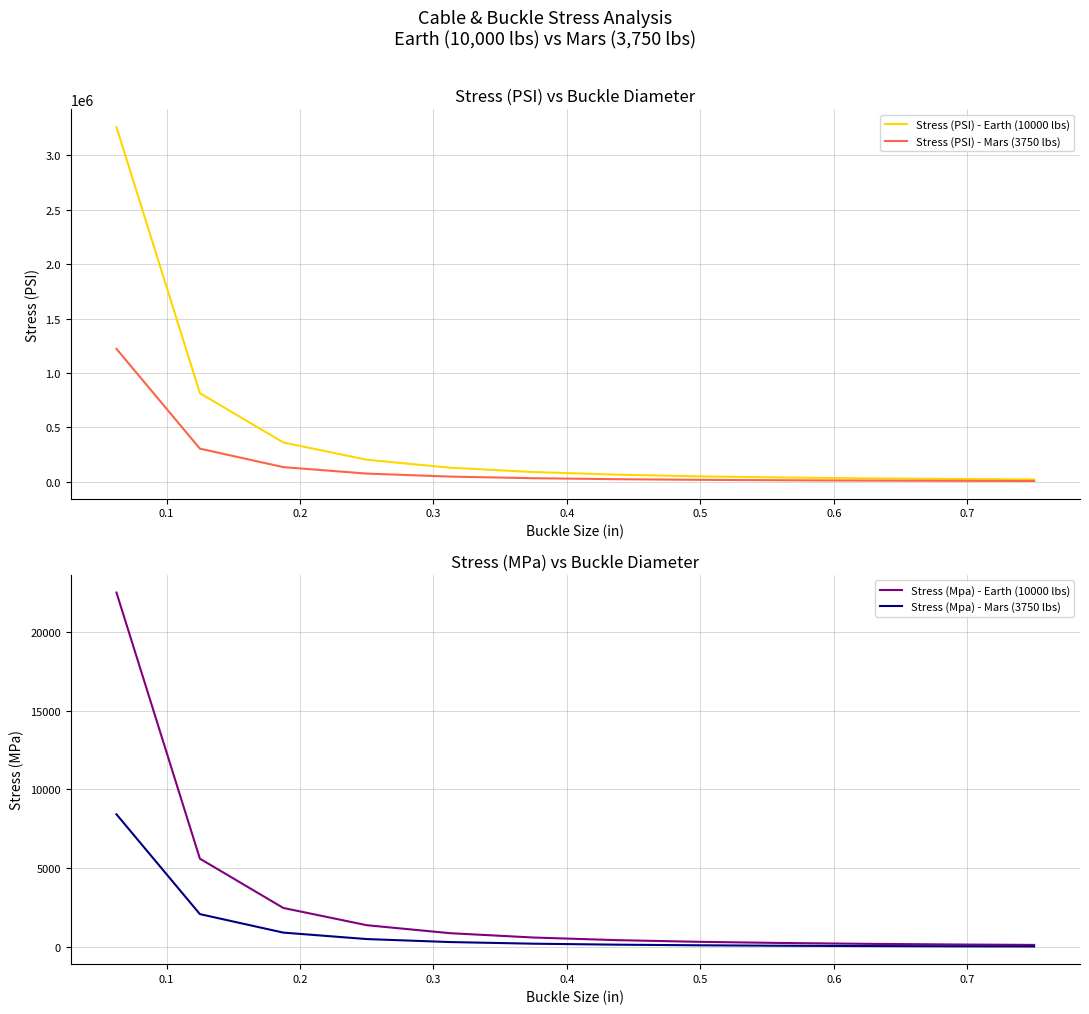

How many values in the Stress (PSI) - Earth (10000 lbs) series exceed 90541?

5